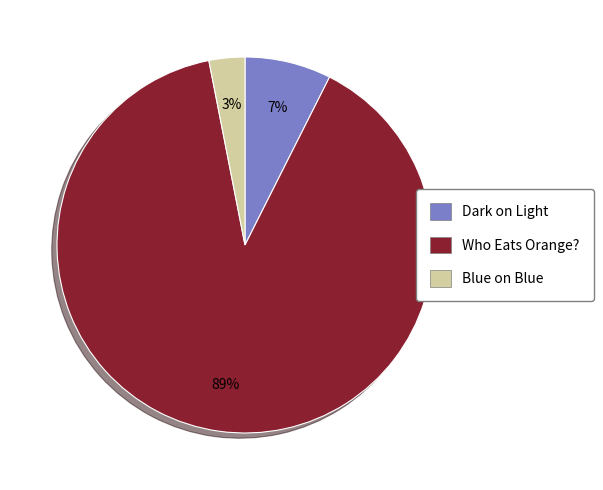

Which slice is the smallest?

Blue on Blue